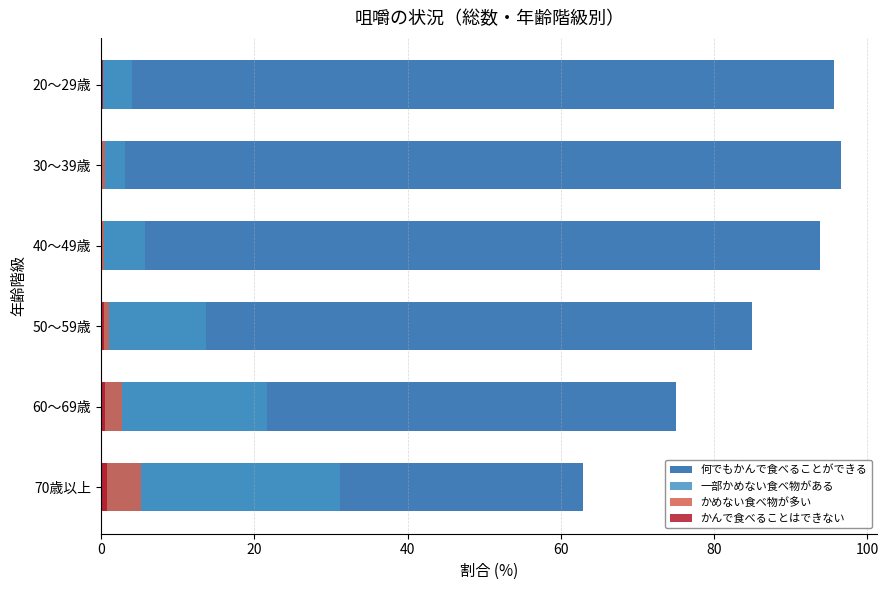

How many bars are there in total?

24